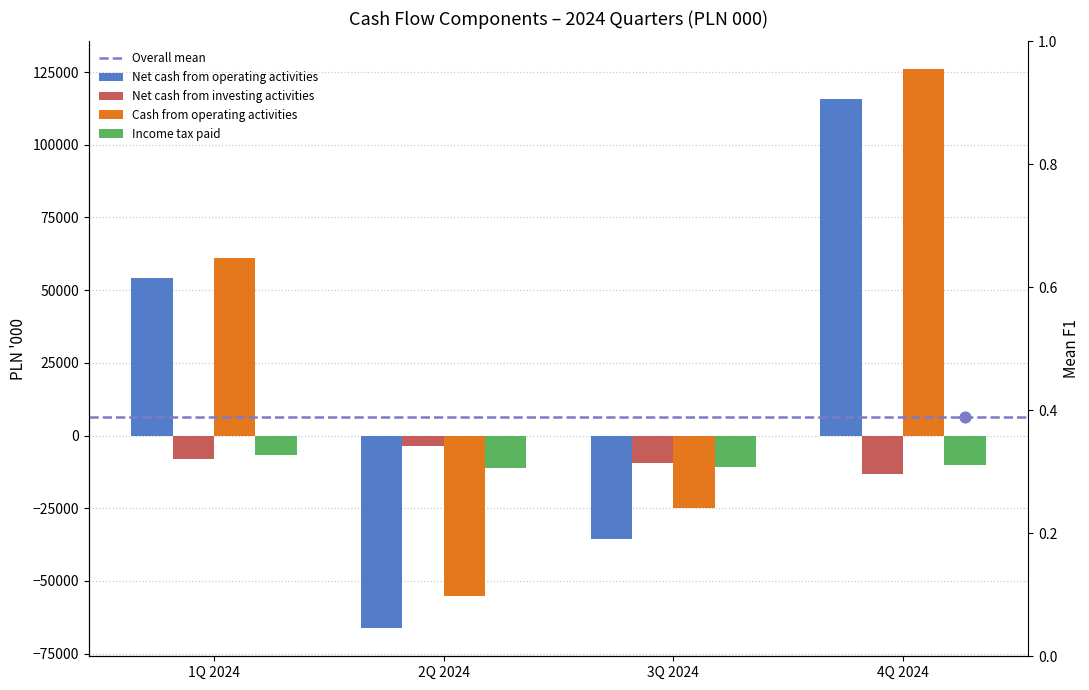

Is the value of Net cash from investing activities at 4Q 2024 greater than the value of Cash from operating activities at 4Q 2024?

No